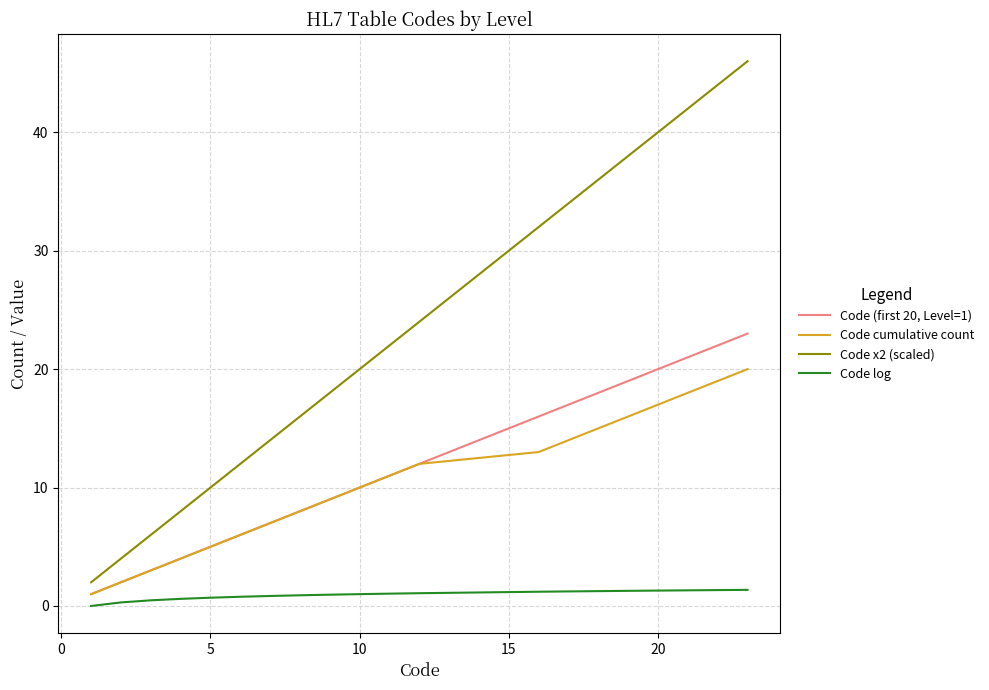

Which series has the widest spread of values?

Code x2 (scaled)